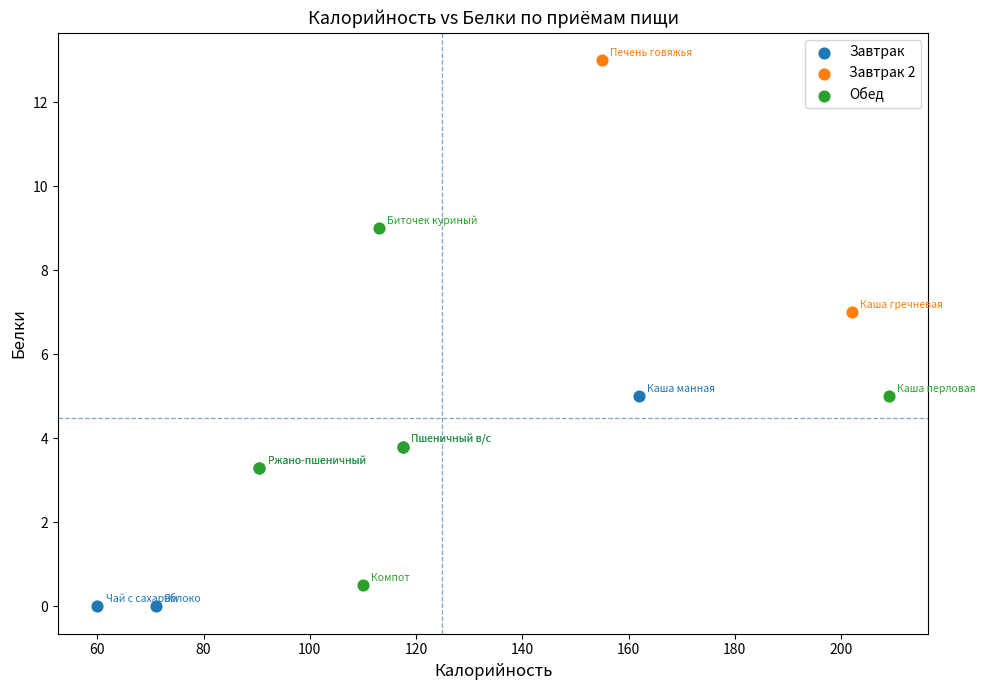

What are all the series names shown in the legend?

Завтрак, Завтрак 2, Обед